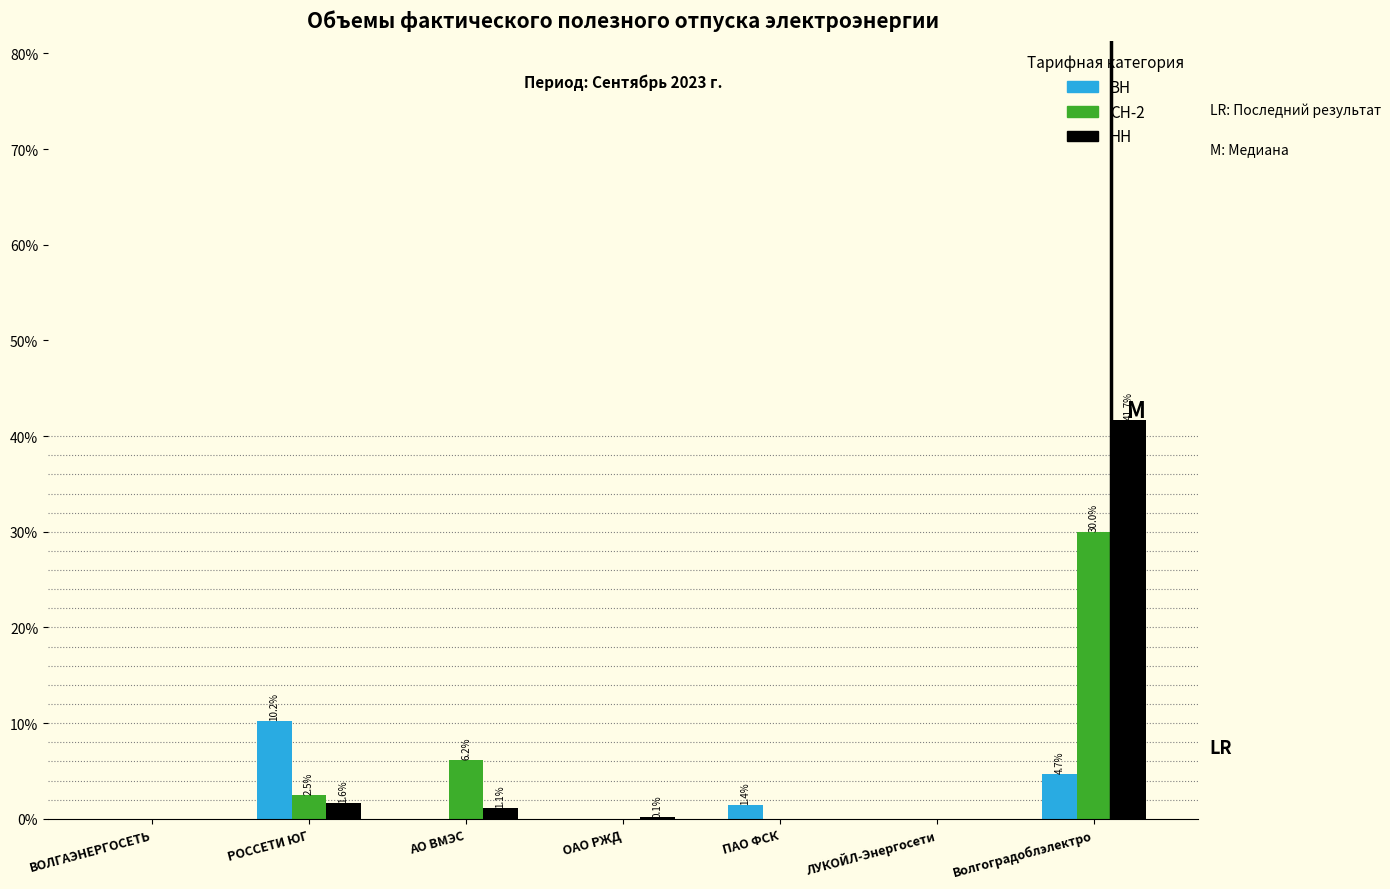

Between РОССЕТИ ЮГ and ЛУКОЙЛ-Энергосети, which series saw the biggest shift?

ВН